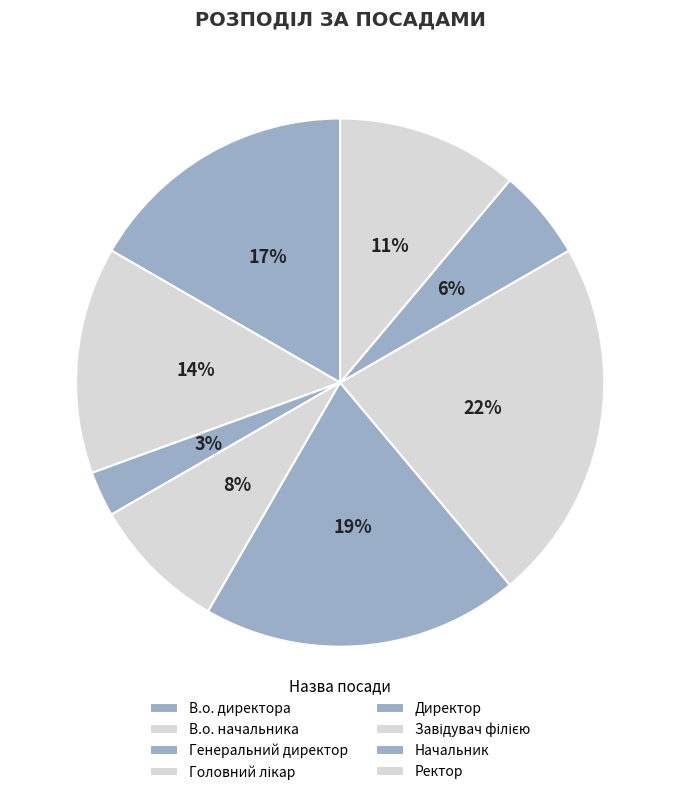

The Генеральний директор slice represents 3% of the pie. True or false?

True